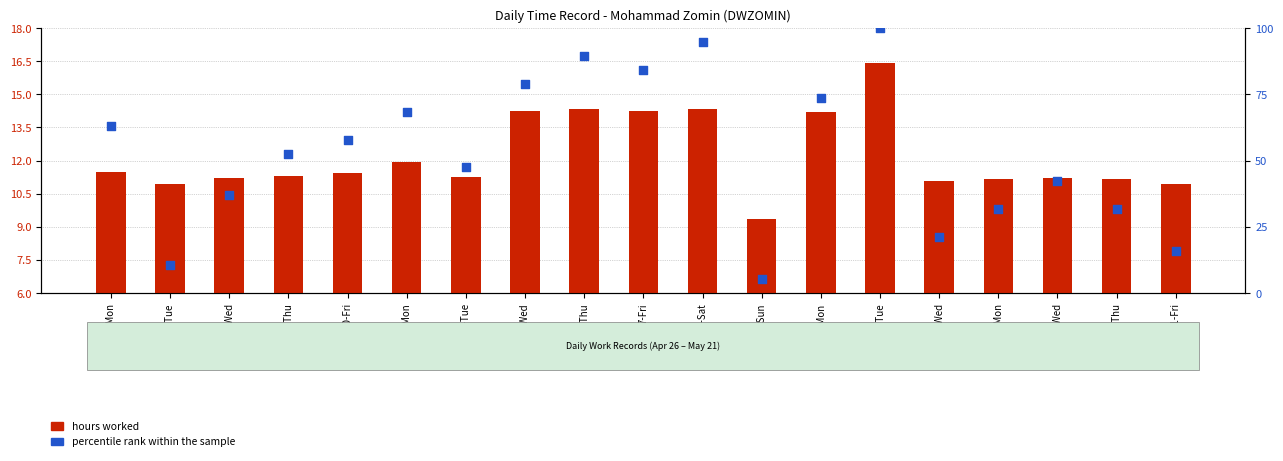

Which series reaches the minimum Y coordinate?

percentile rank within the sample